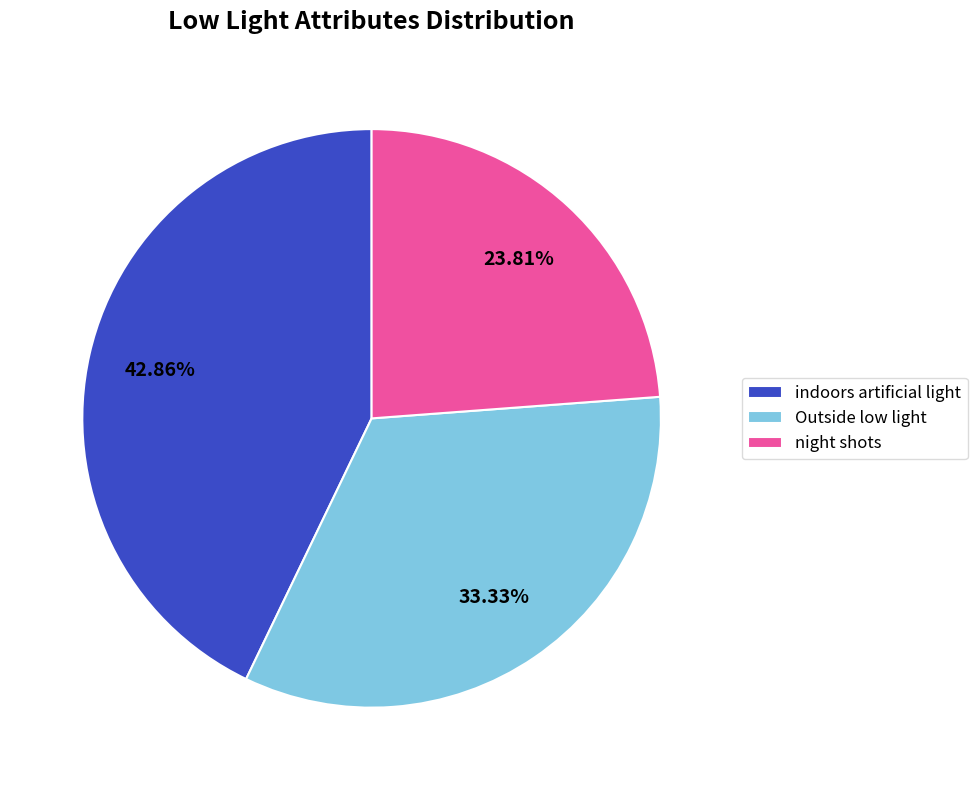

Which category has the smallest portion of the pie?

night shots